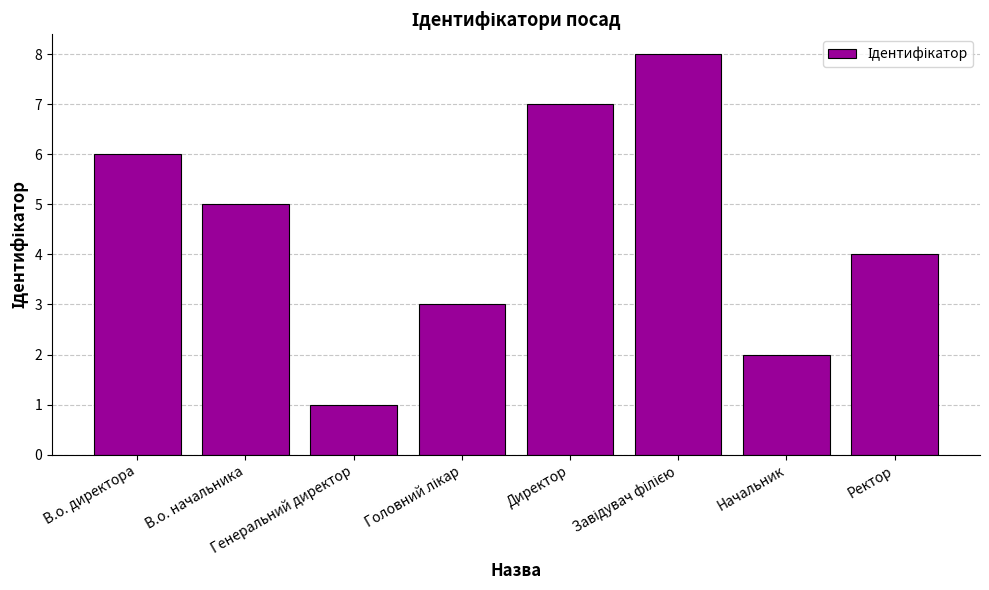

At which label does the data first exceed 5?

В.о. директора